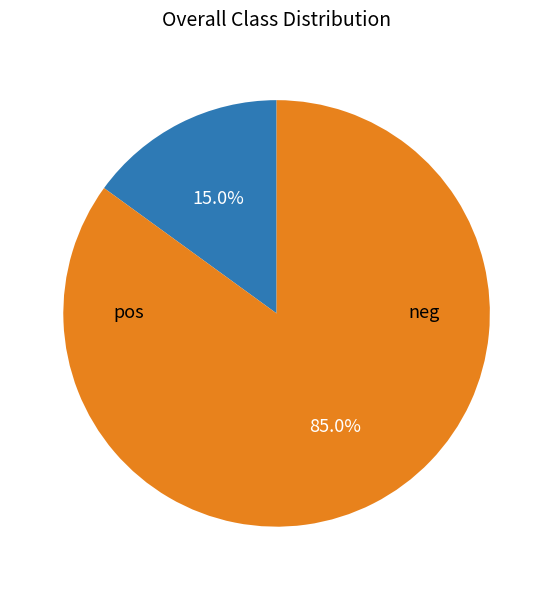

Does any single category account for the majority?

Yes